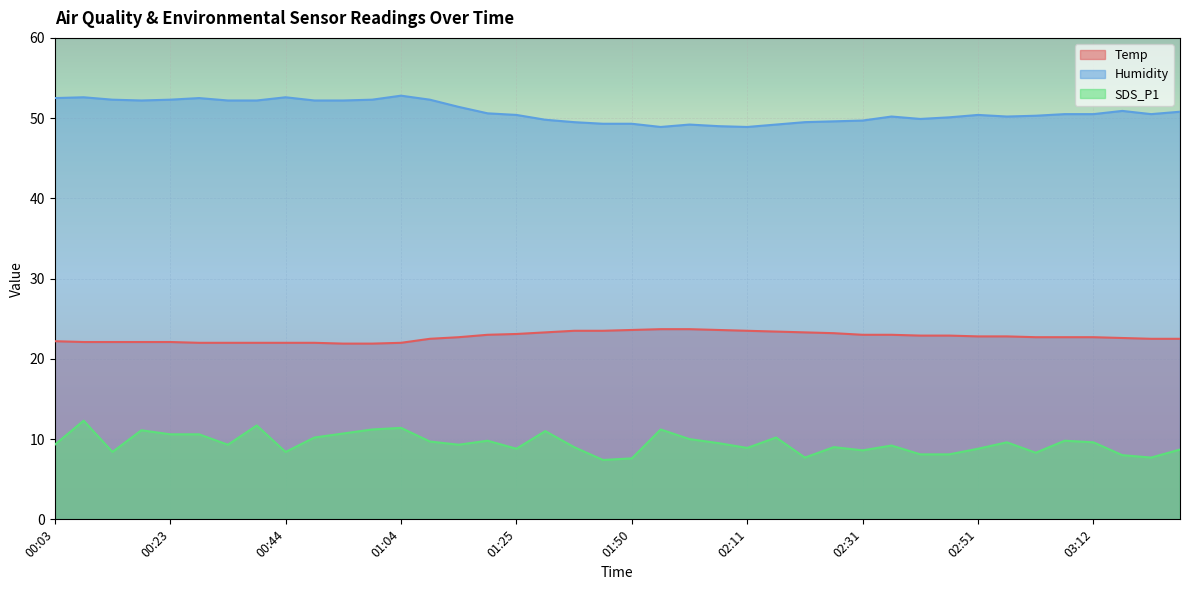

True or false: Temp and Humidity cross at least once.

False